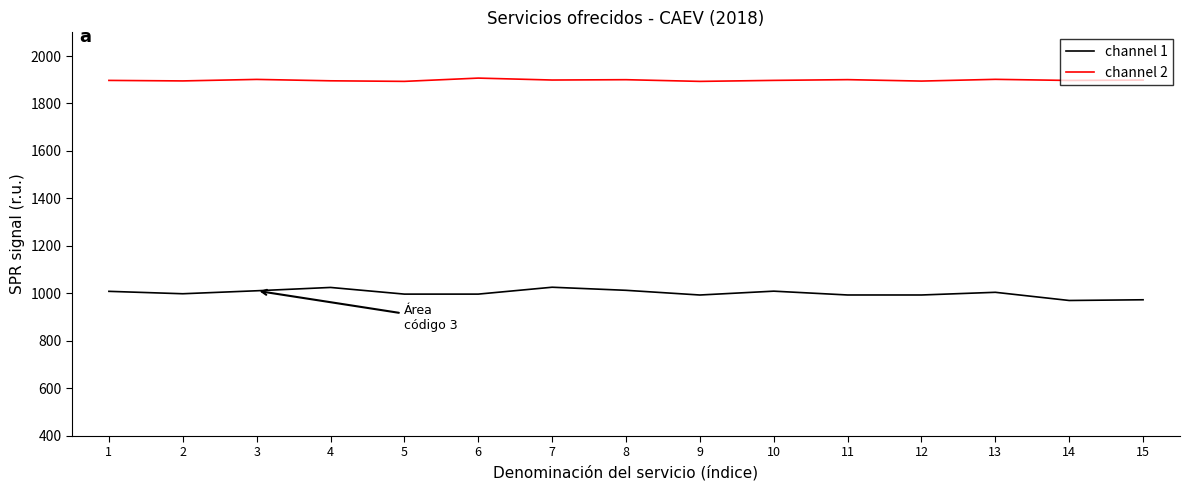

The value of channel 2 at 6 is 2909.0. True or false?

False